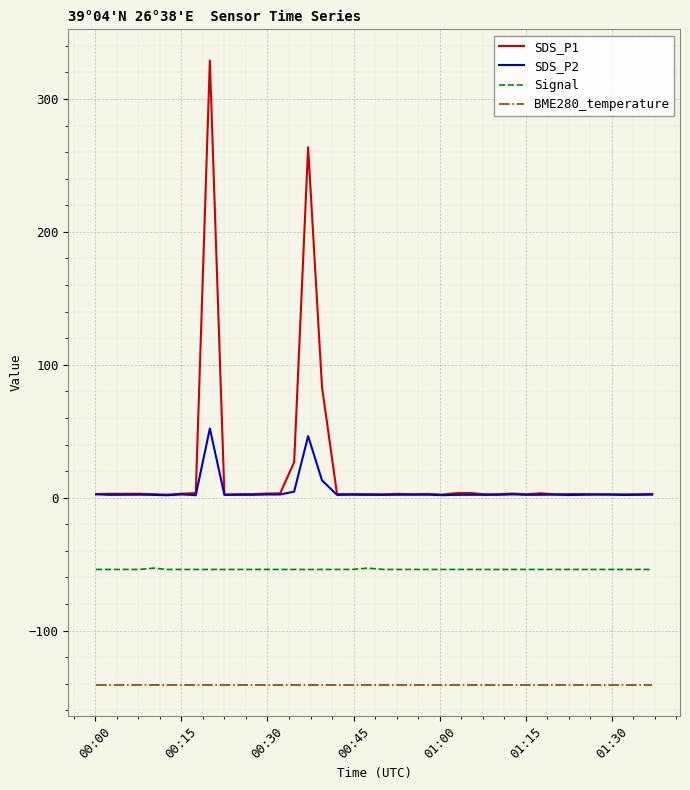

Which series has the widest spread of values?

SDS_P1